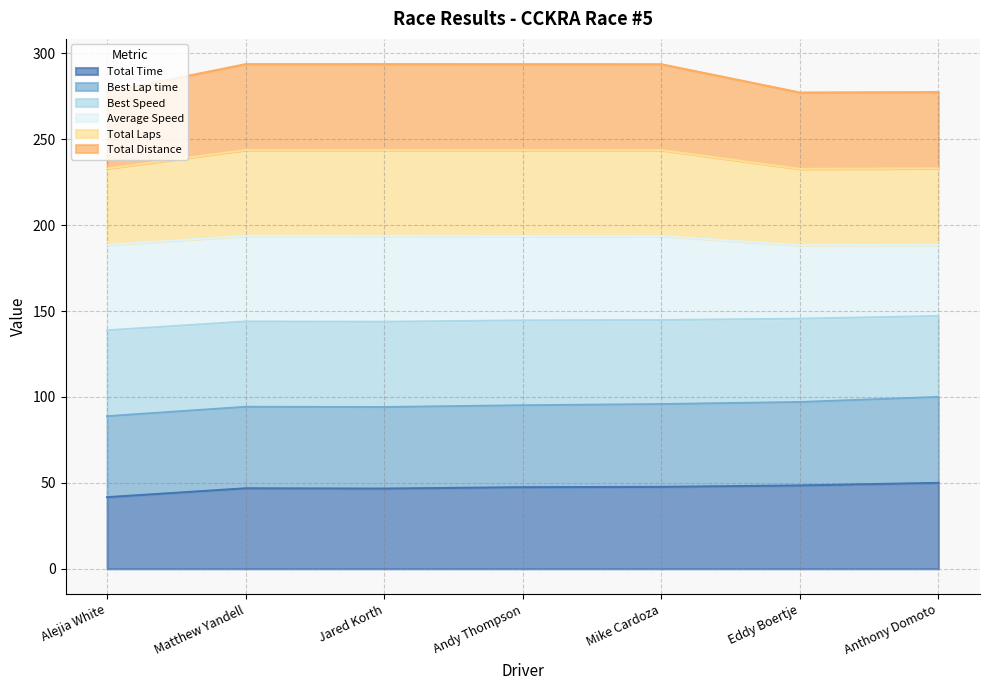

Which has a higher value, Alejia White or Jared Korth?

Jared Korth